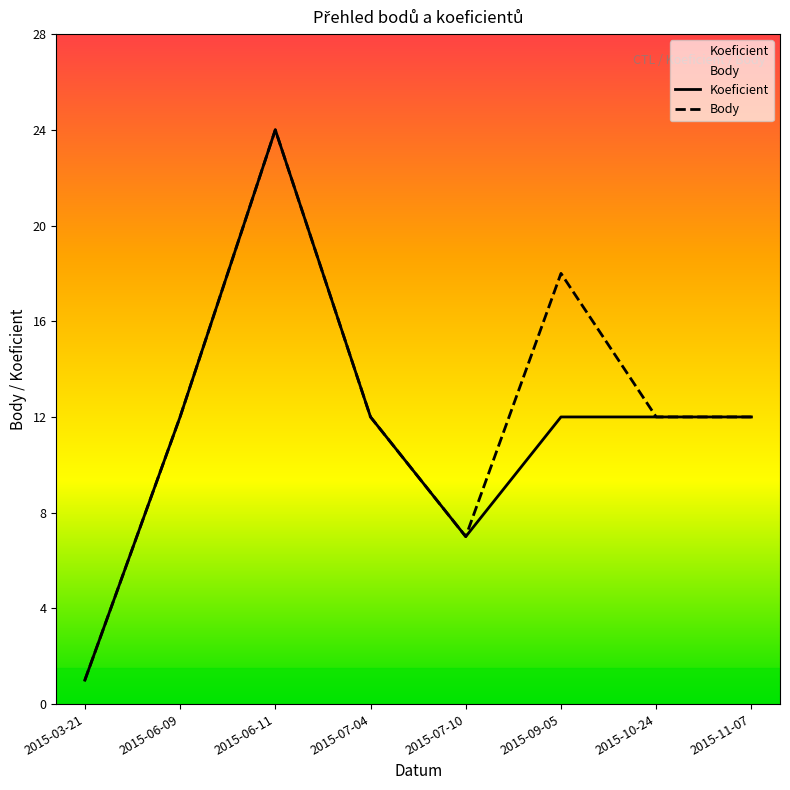

True or false: Koeficient has a value of 12 at 2015-10-24.

True